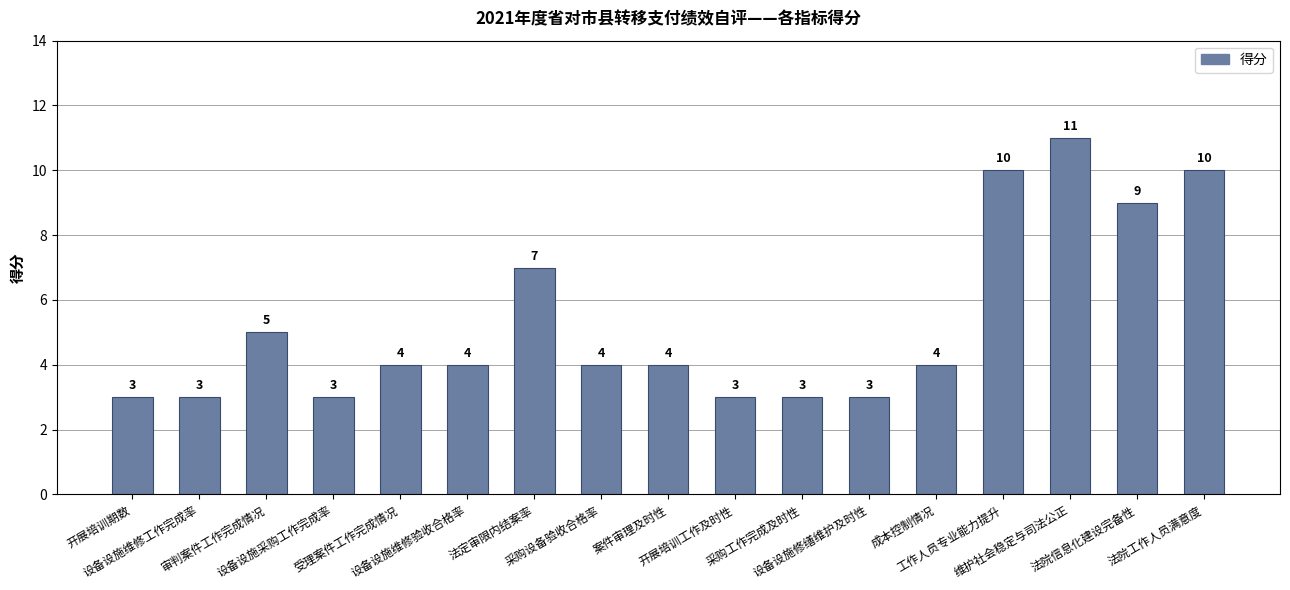

What is the difference between the maximum and minimum values?

8